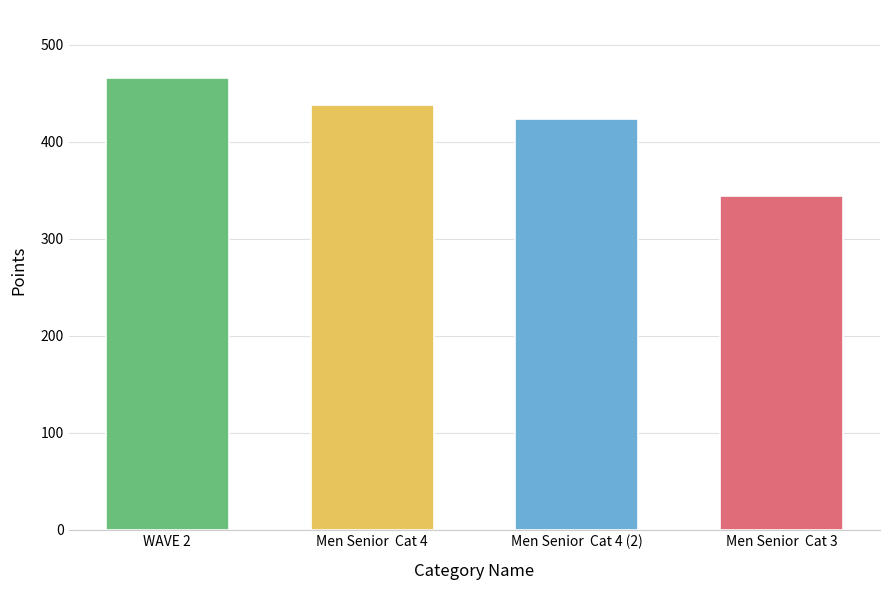

Reading left to right, what are all the values shown in this chart?

WAVE 2=466.1	Men Senior  Cat 4=438.2	Men Senior  Cat 4 (2)=424.1	Men Senior  Cat 3=344.6